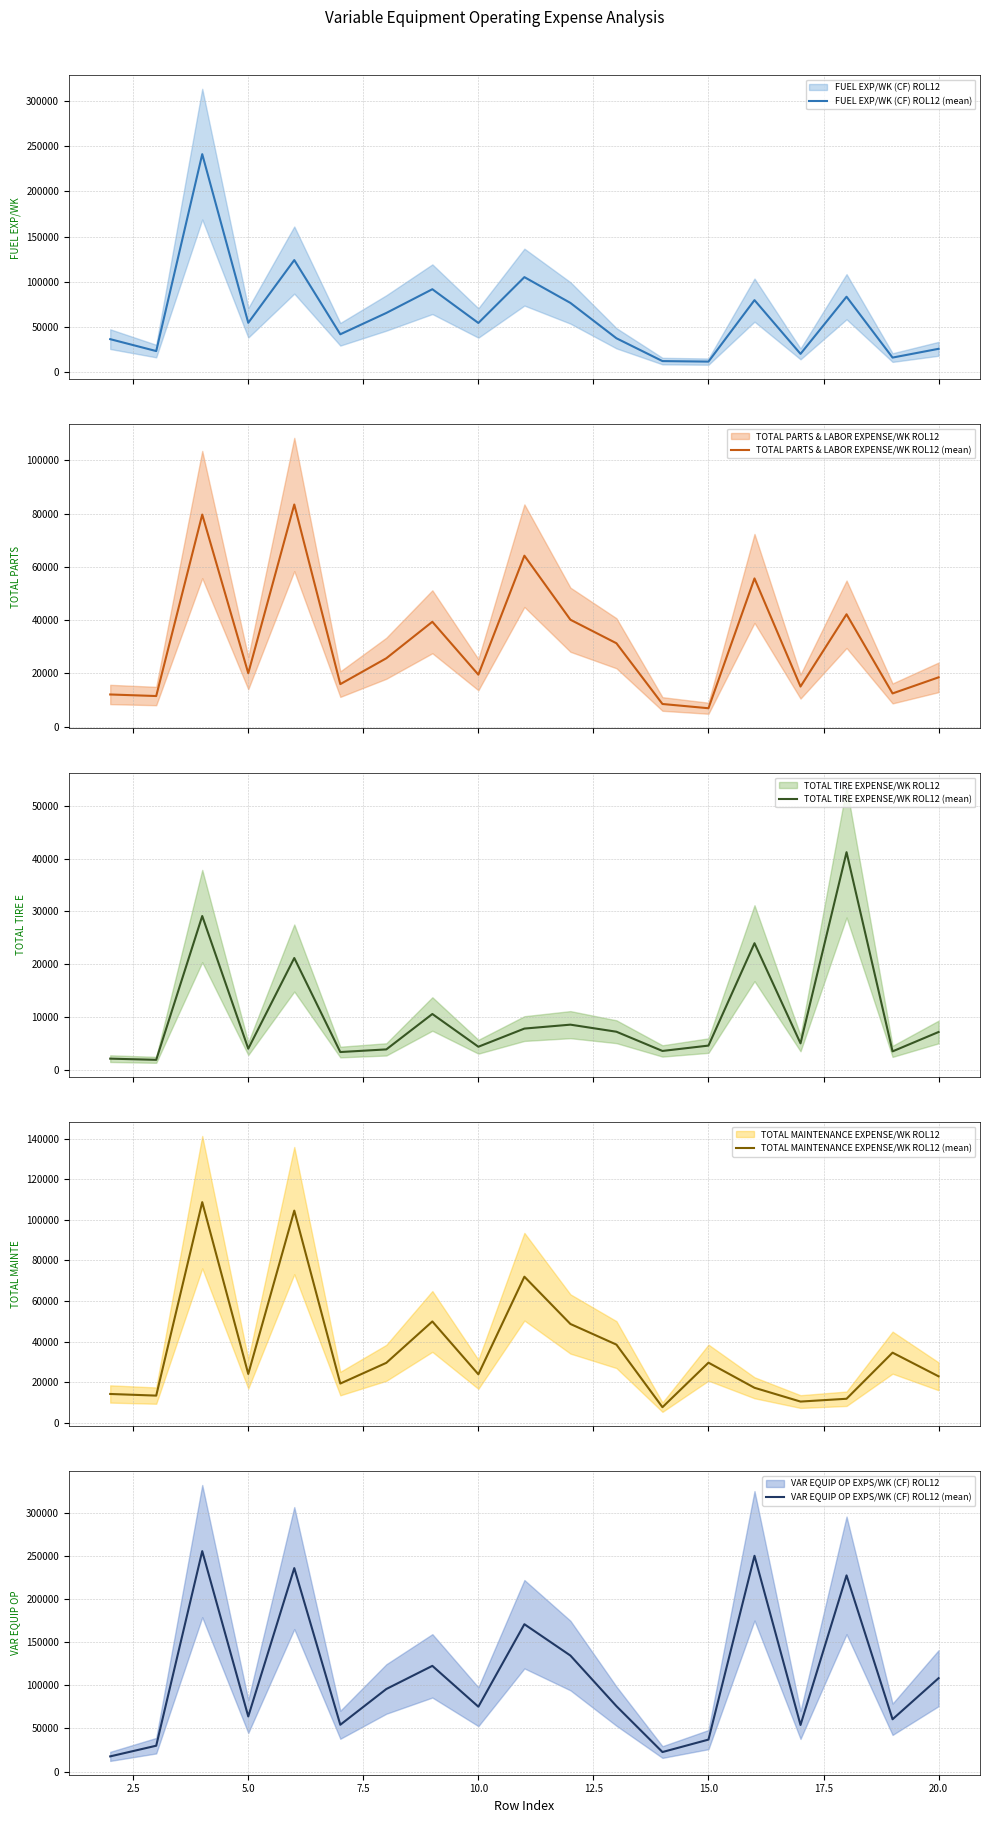

What is the maximum value for FUEL EXP/WK (CF) ROL12 (mean)?

241372